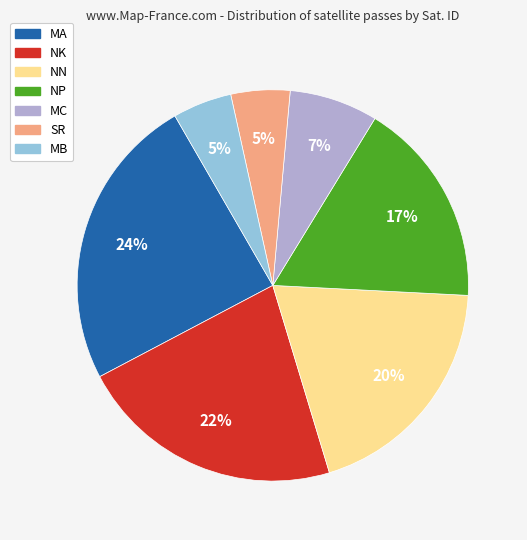

Does any single category account for the majority?

No